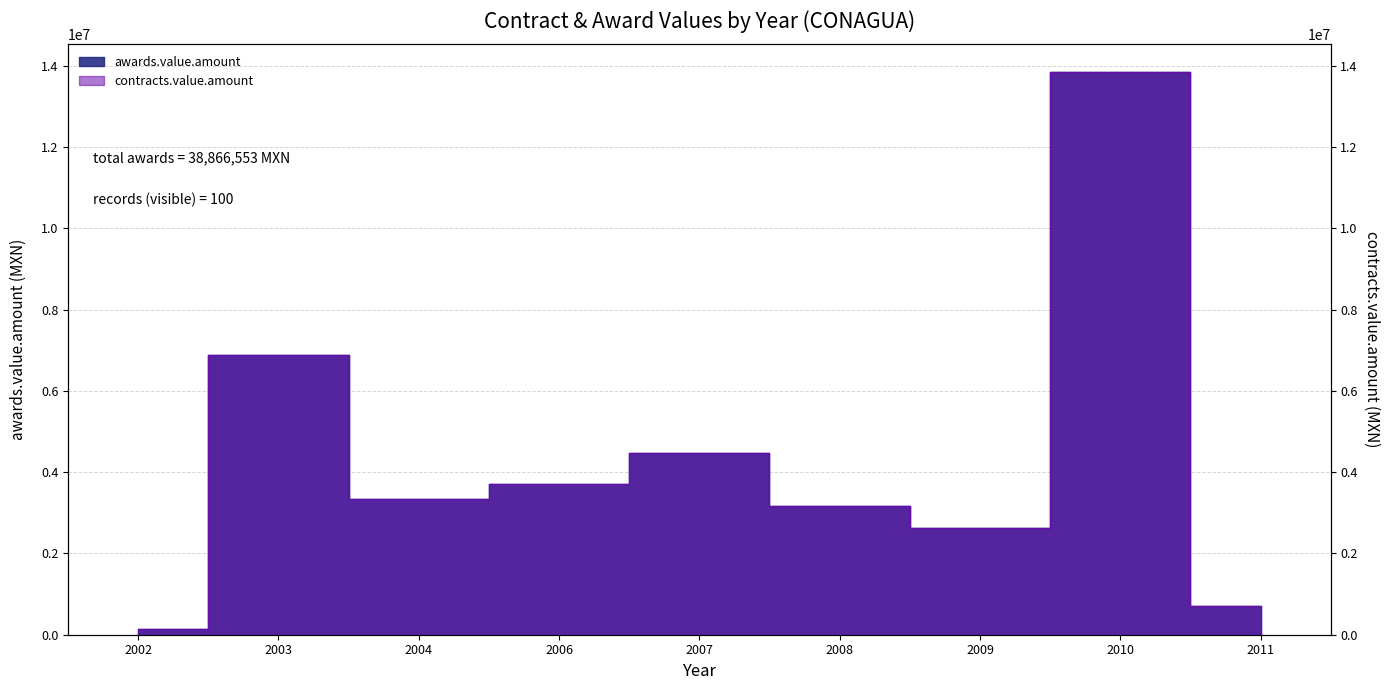

Between 2011 and 2008, which is larger?

2008